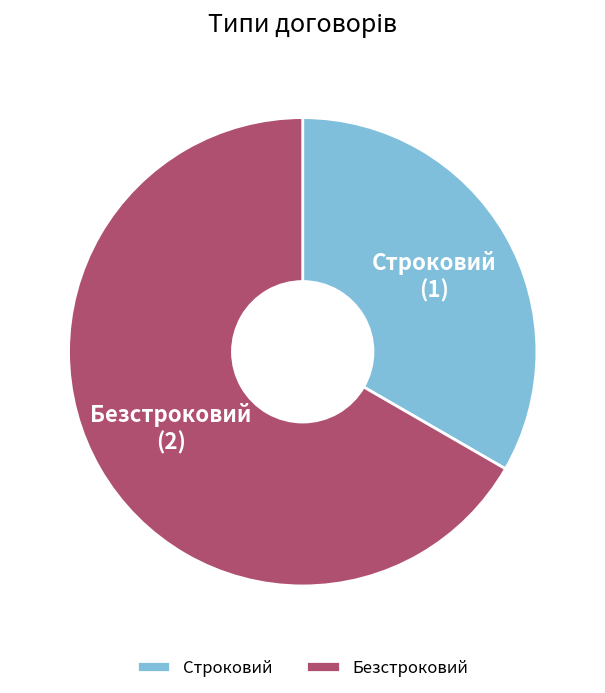

Count the number of slices in the pie.

2